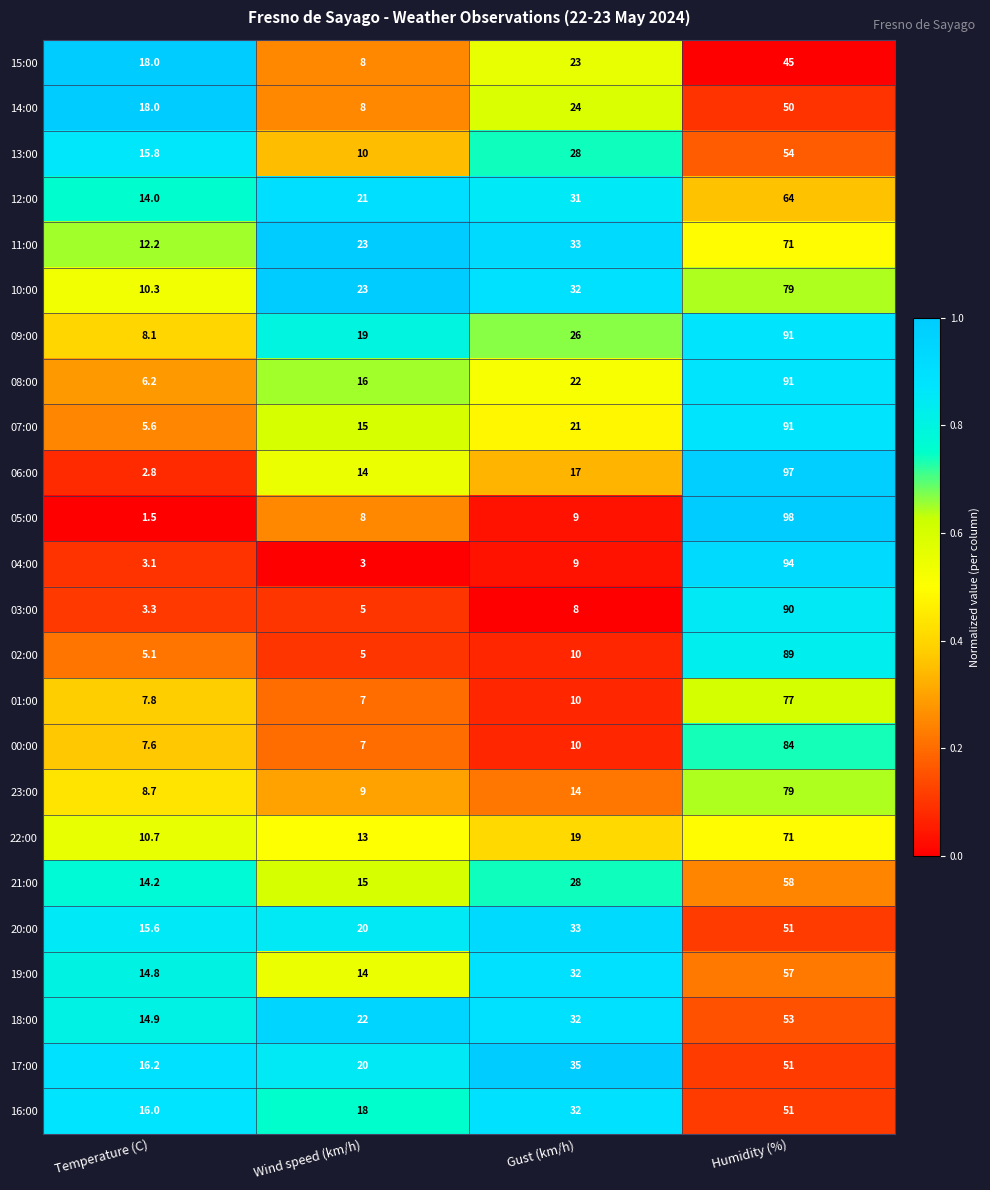

Rank the categories by 01:00 value from lowest to highest.

Wind speed (km/h), Temperature (C), Gust (km/h), Humidity (%)